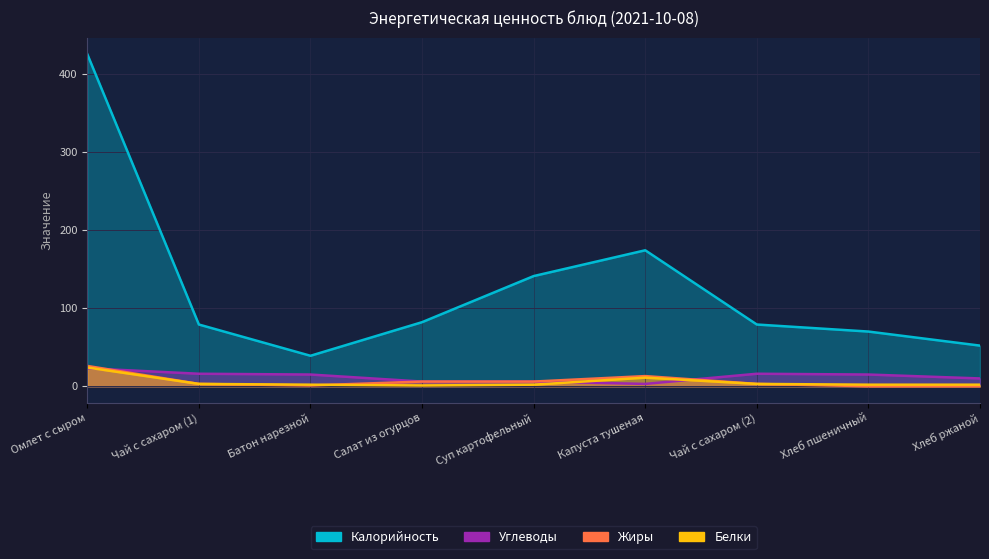

At which label is Белки closest to 12?

Капуста тушеная